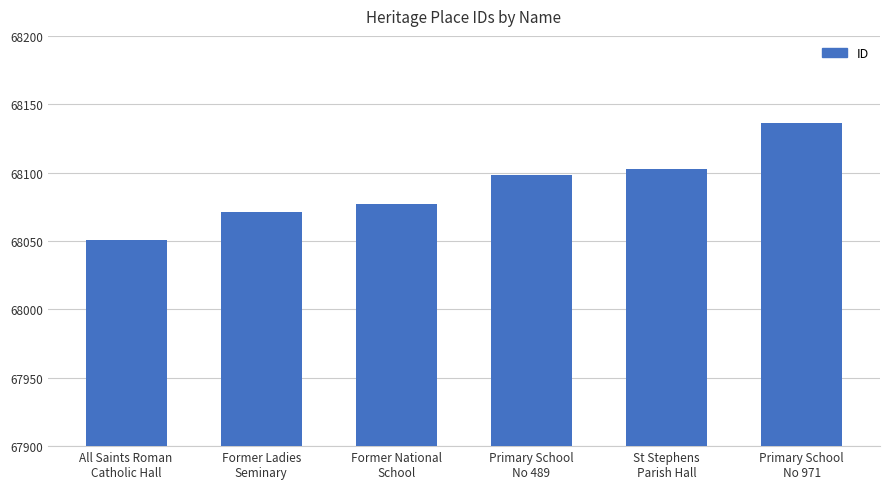

The value at Former Ladies
Seminary is 99628. True or false?

False